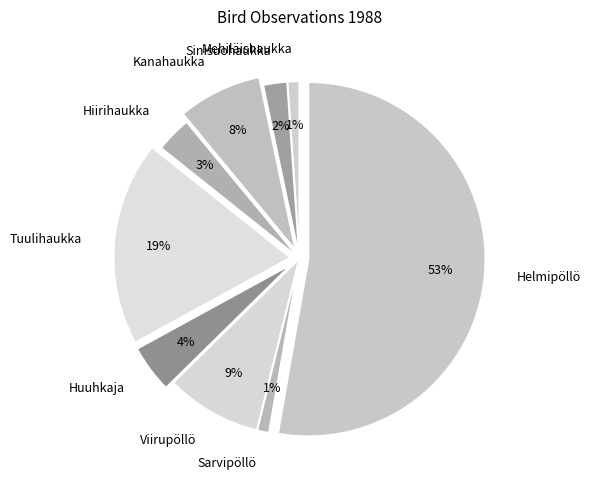

Combined, do Kanahaukka and Mehiläishaukka account for over 50%?

No